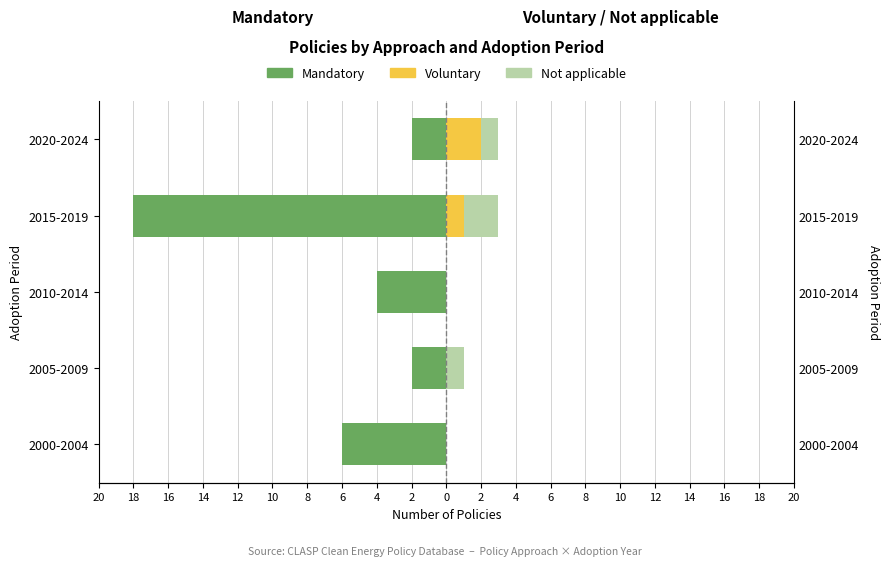

Between 2000-2004 and 2010-2014, which series saw the biggest shift?

Mandatory